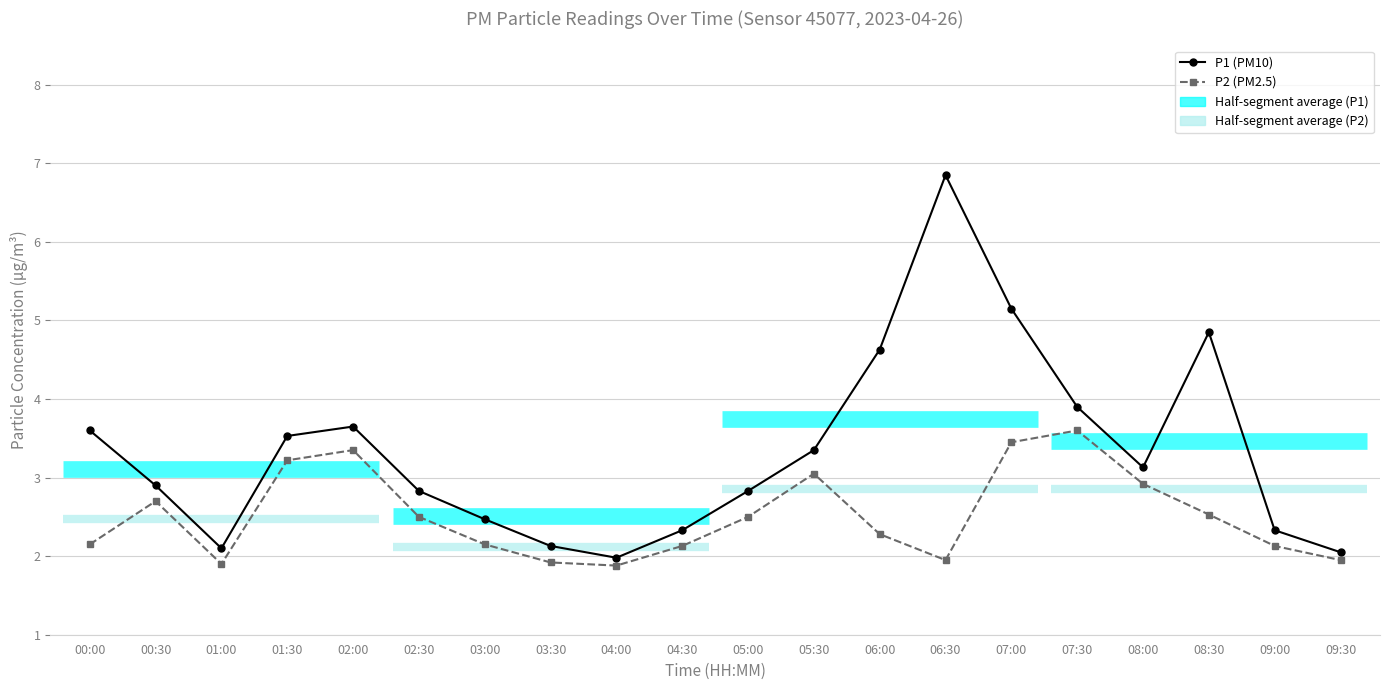

What is the label of the 1st point from the right?

09:30